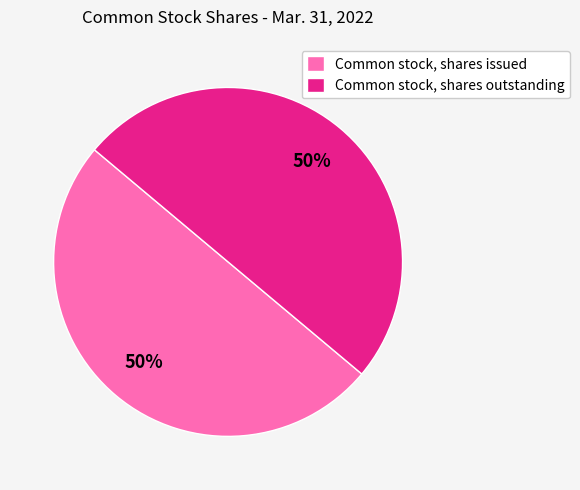

How many slices are in this pie chart?

2